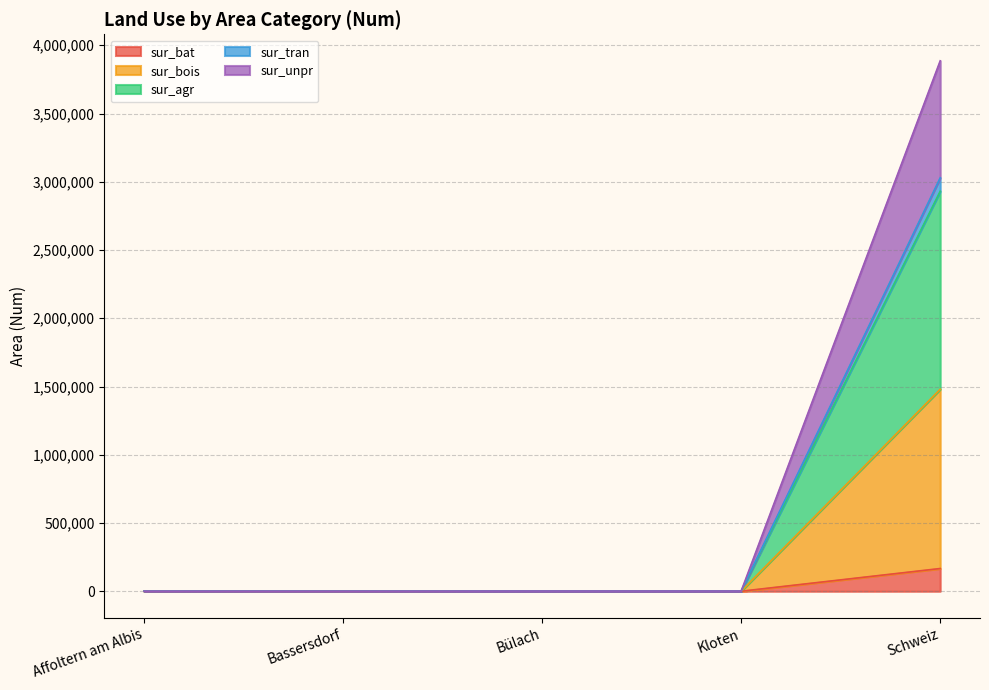

What is the greatest value displayed?

3886349